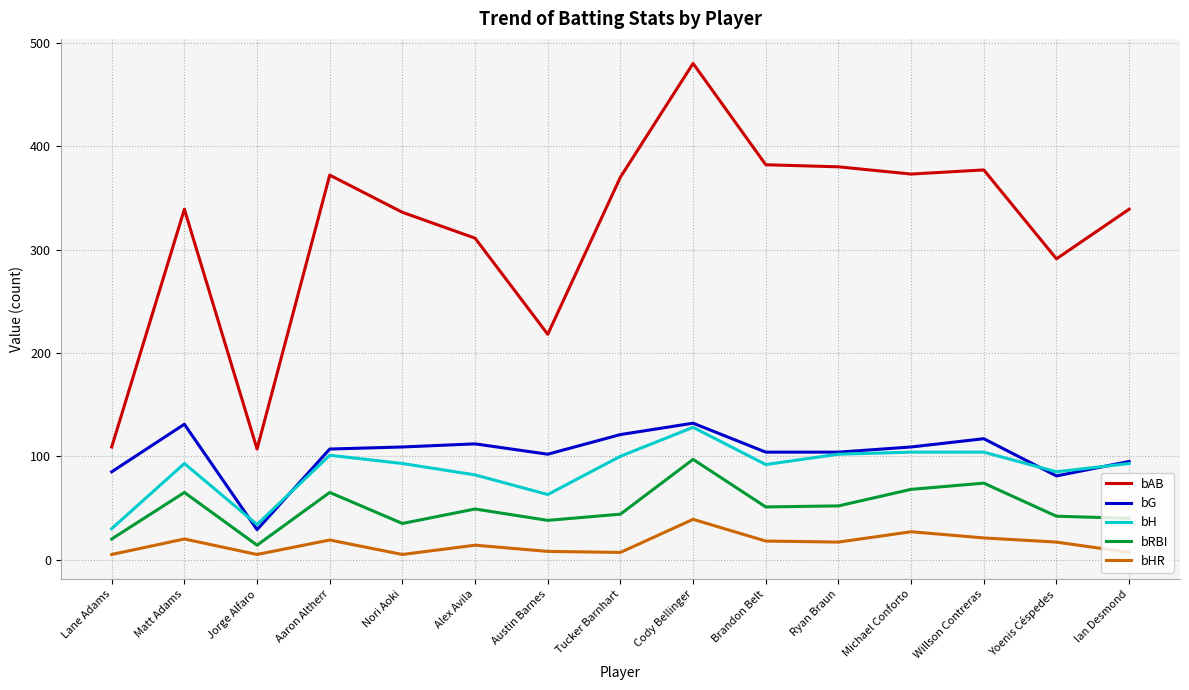

How many lines are shown in the chart?

5